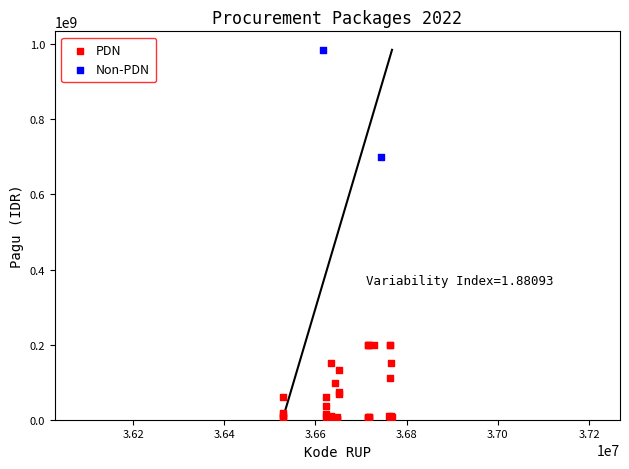

What are all the series names shown in the legend?

PDN, Non-PDN